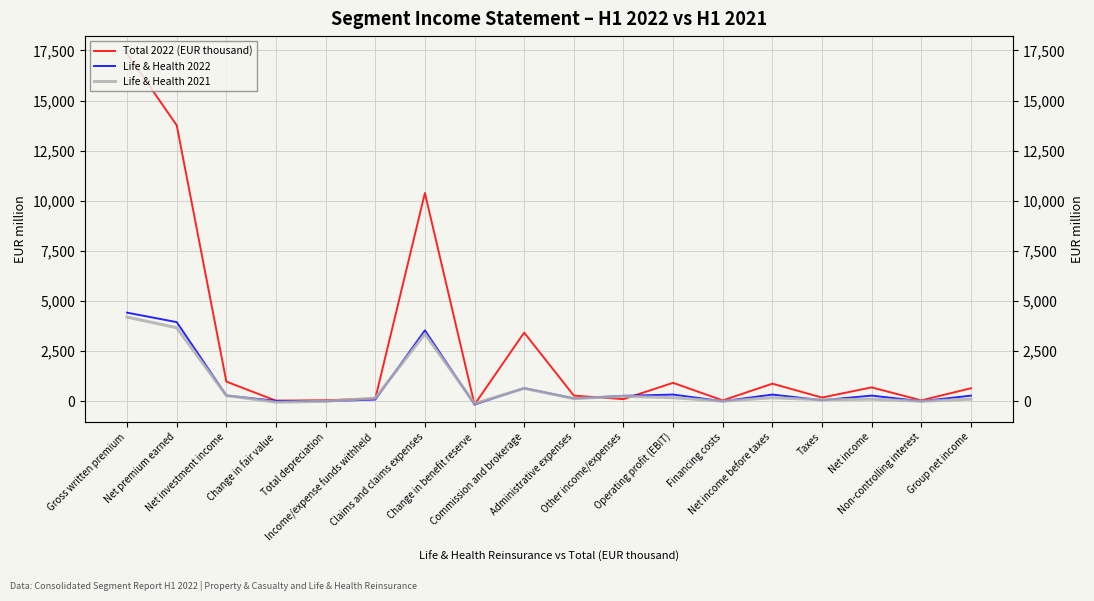

How many values in the Total 2022 (EUR thousand) series are below 648?

9